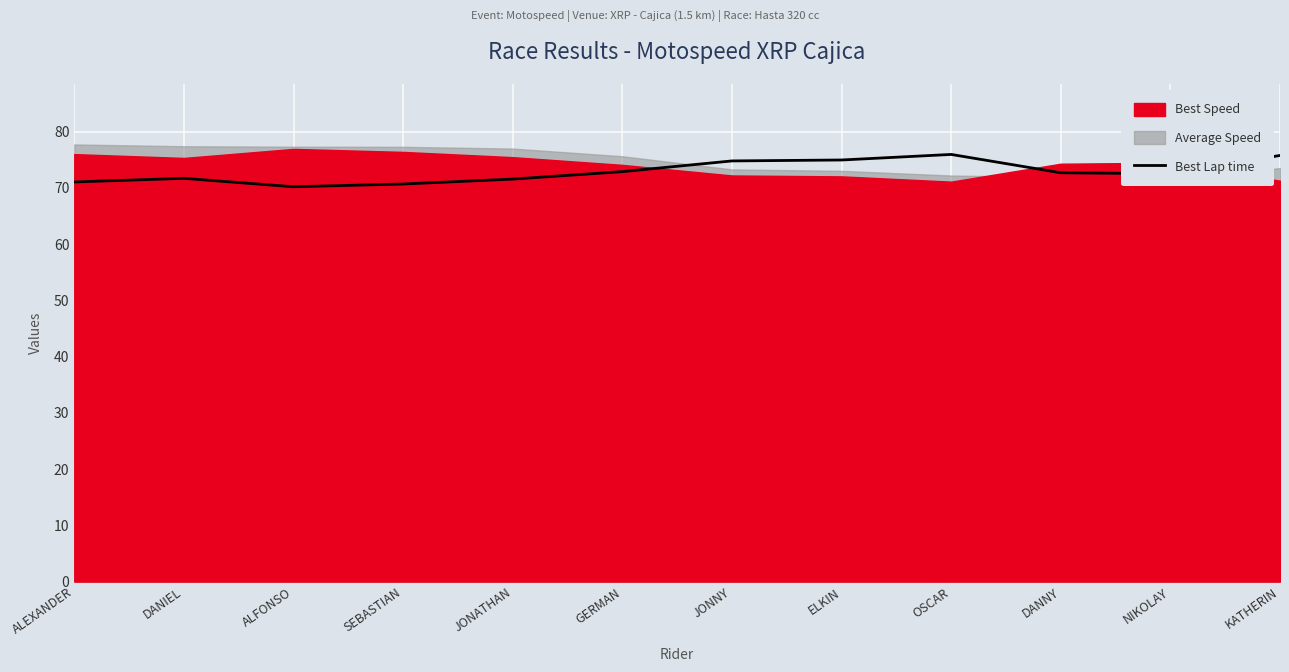

True or false: the data shows 70.7 at SEBASTIAN.

True